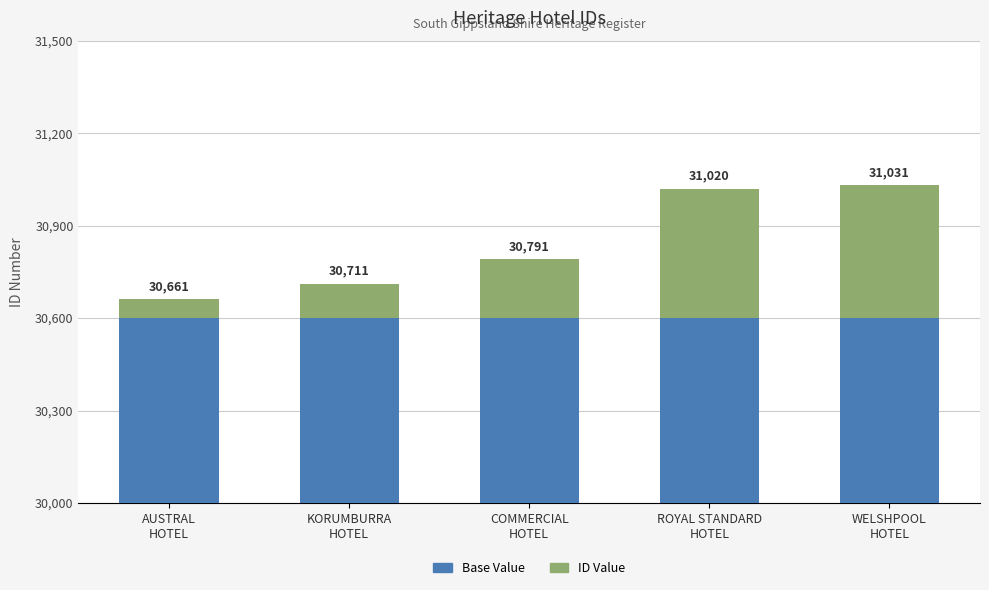

What is the average value of the ID Value series?

243